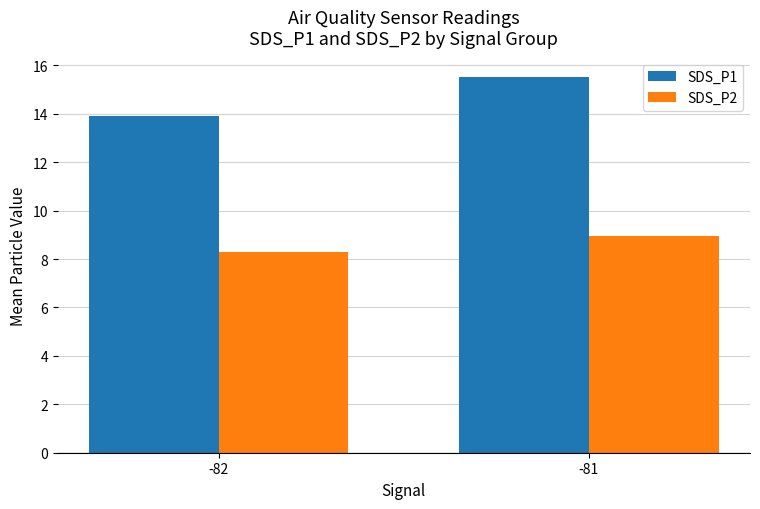

Rank the series at -82 from lowest to highest value.

SDS_P2, SDS_P1